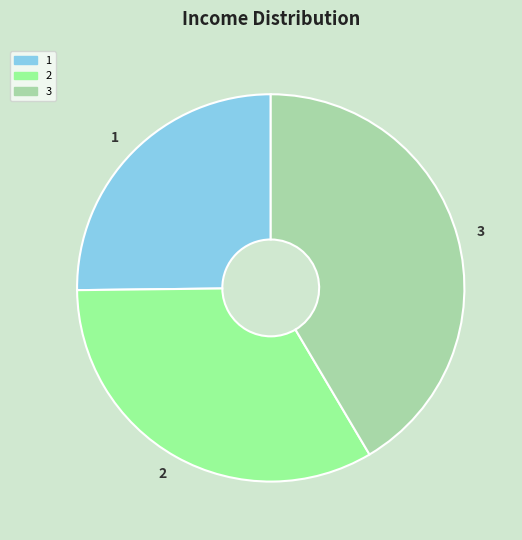

Rank the categories by value from lowest to highest.

1, 2, 3